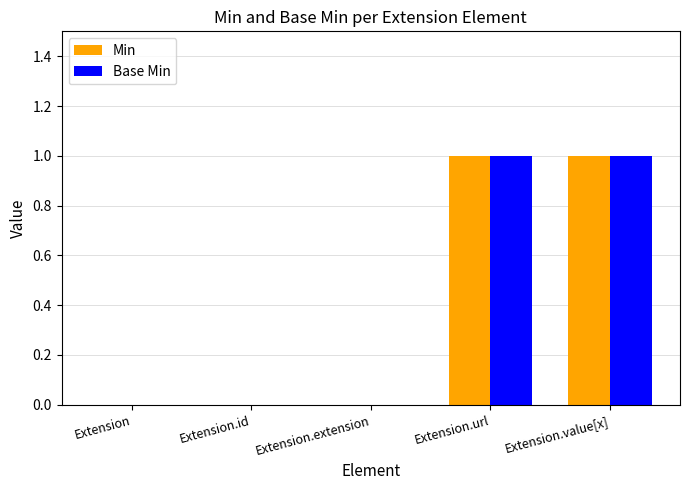

Is it true that Base Min equals 0 at Extension.extension?

True